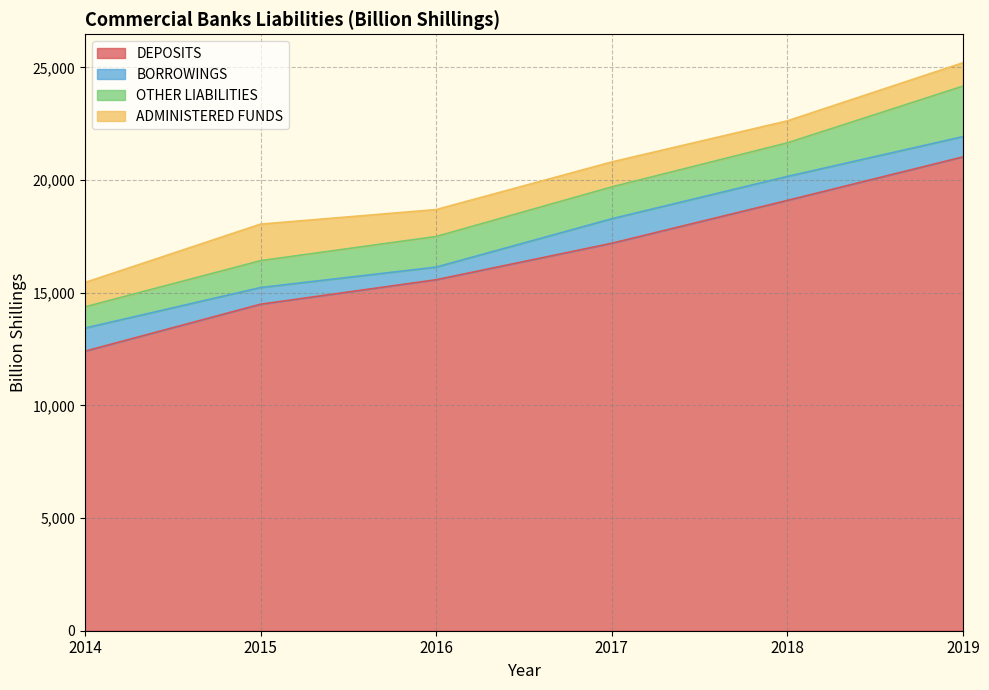

Which series has the widest spread of values?

DEPOSITS